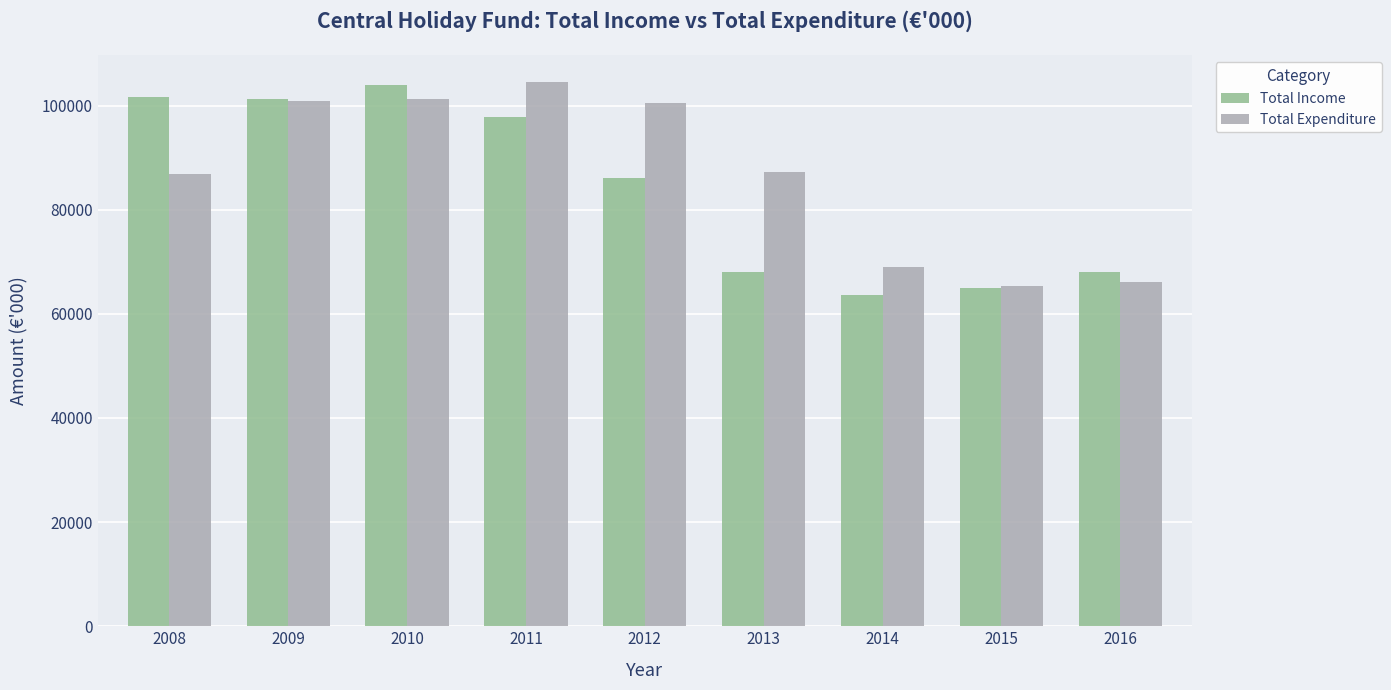

What is the average value of the Total Expenditure series?

86829